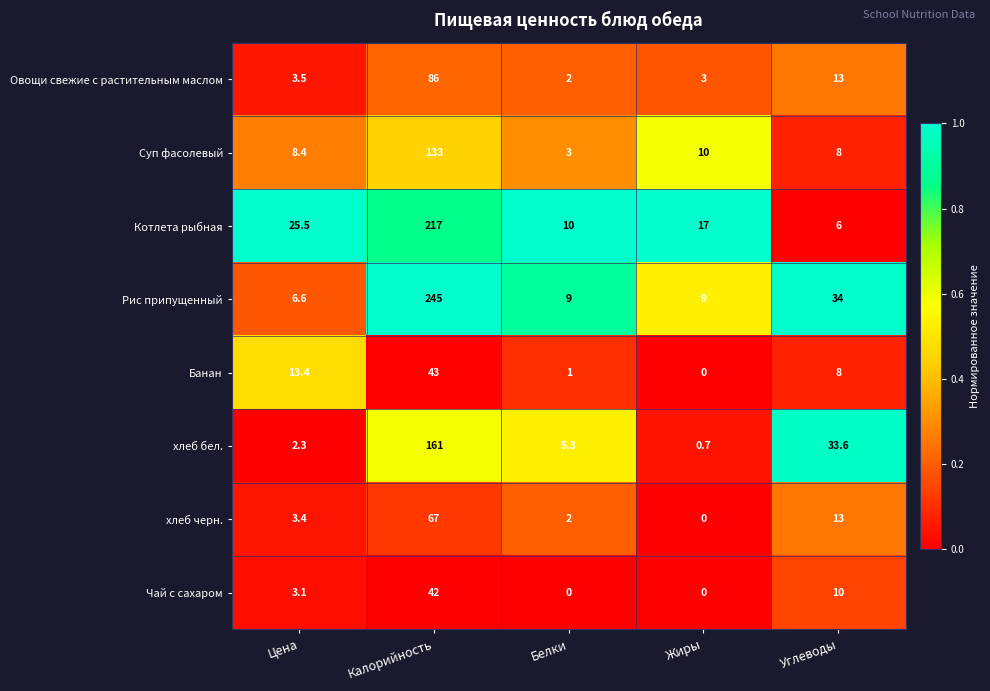

What is the total value across all series at Калорийность?

994.0